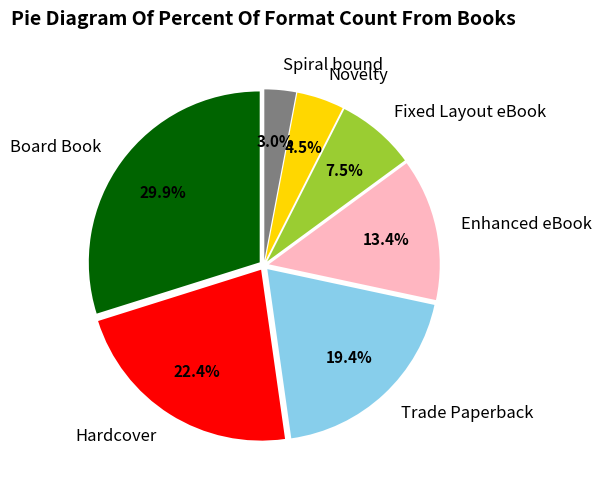

What is the largest slice in the pie chart?

Board Book